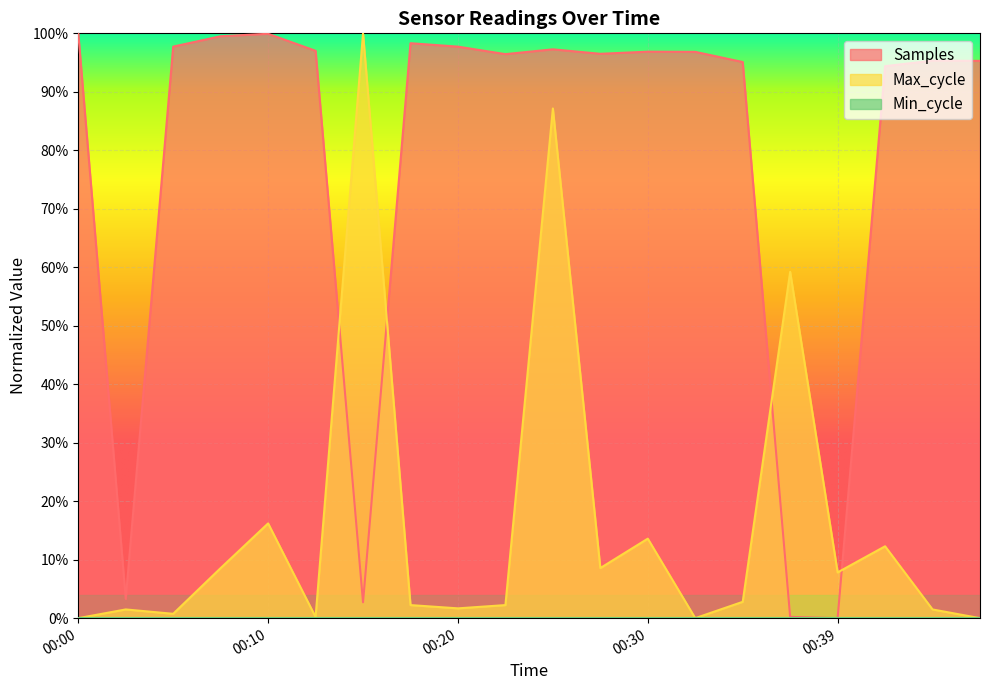

Which series ends up on top after the final intersection of Samples and Max_cycle?

Samples